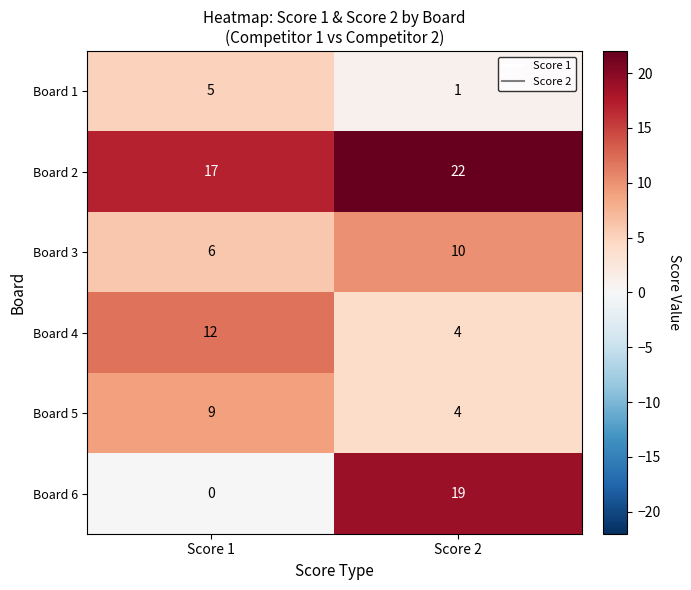

What is the total value across all series at Score 2?

60